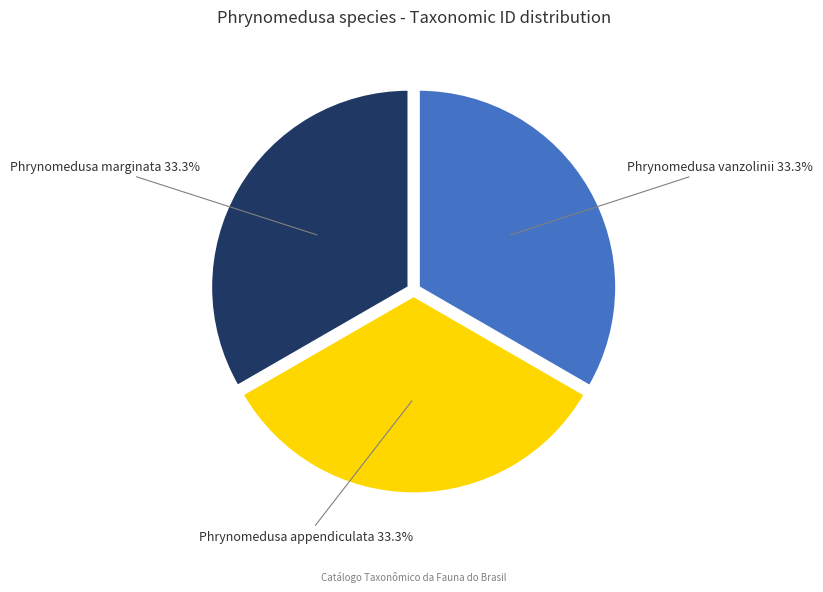

Is there any slice that represents more than half of the pie?

No